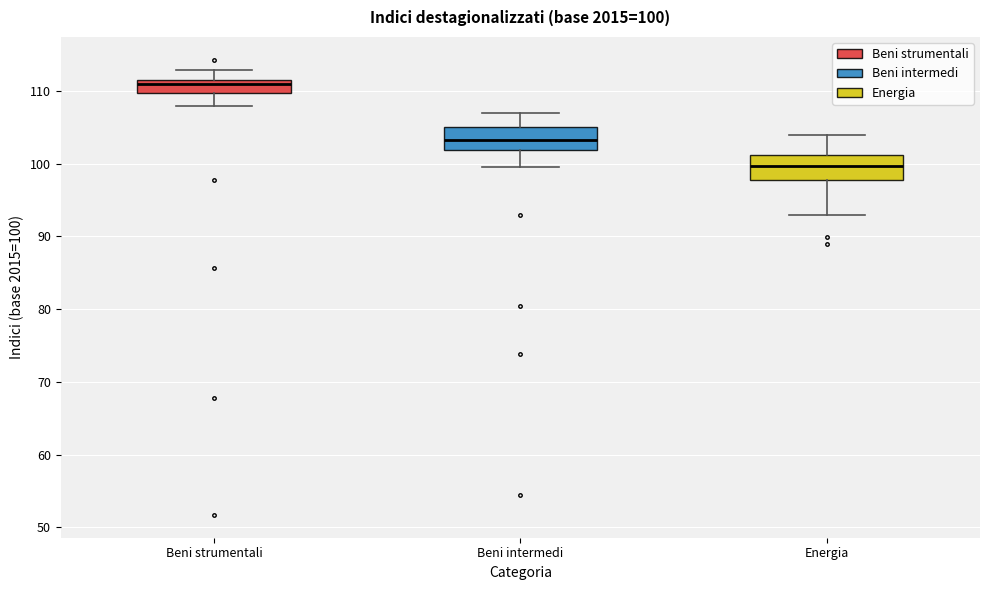

Which box's median line is the highest?

Beni strumentali